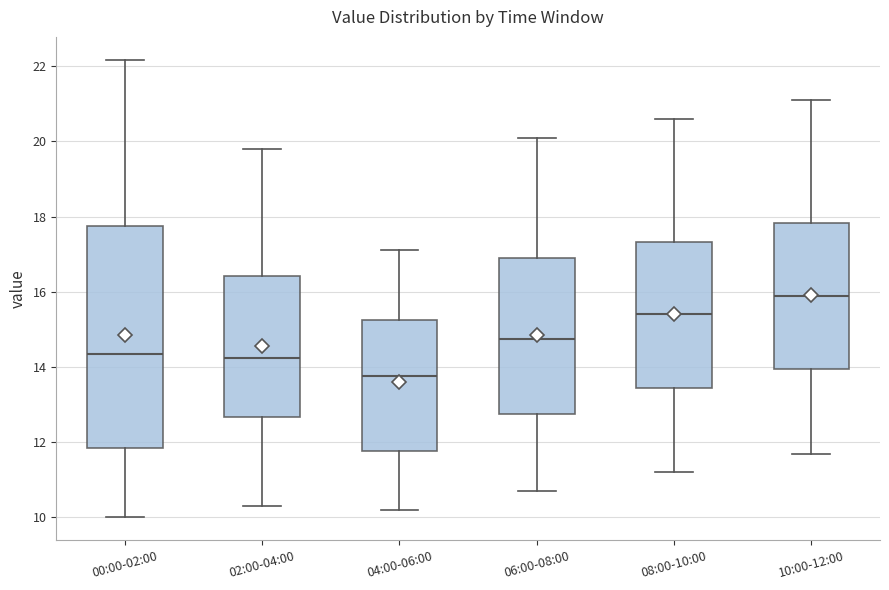

Reading left to right, transcribe this box plot: for each box, give where its median line is, the range the box spans, and where its two whiskers end, as read against the y-axis. The values are not printed on the chart, so give them approximately, as read against the axis.

00:00-02:00: median 14.4, box 11.8 to 17.8, whiskers 10.0 to 22.2
02:00-04:00: median 14.2, box 12.6 to 16.4, whiskers 10.4 to 19.8
04:00-06:00: median 13.8, box 11.8 to 15.2, whiskers 10.2 to 17.2
06:00-08:00: median 14.8, box 12.8 to 17.0, whiskers 10.8 to 20.2
08:00-10:00: median 15.4, box 13.4 to 17.4, whiskers 11.2 to 20.6
10:00-12:00: median 16.0, box 14.0 to 17.8, whiskers 11.8 to 21.2